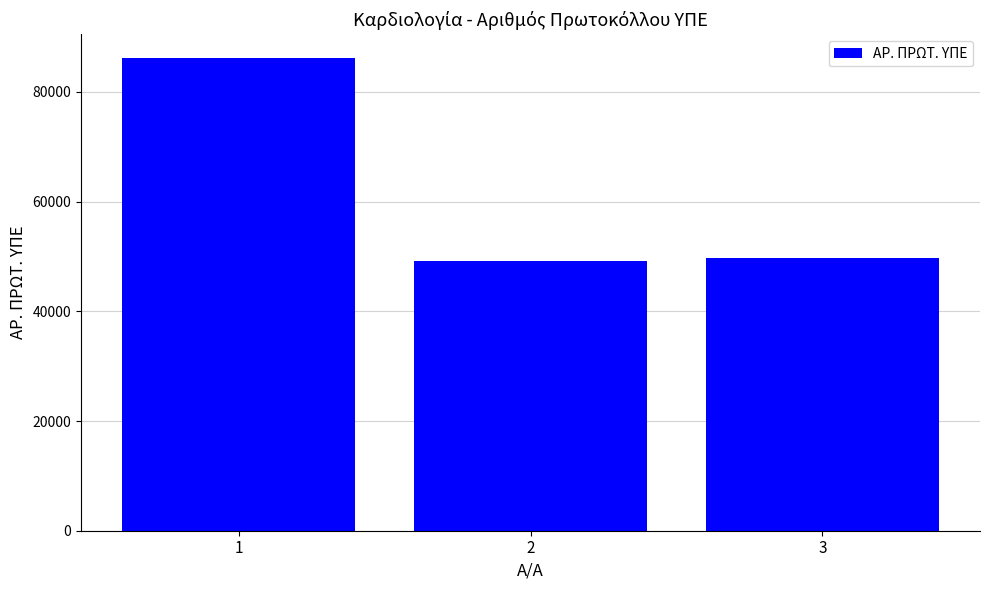

At which label is the value closest to 67709?

3